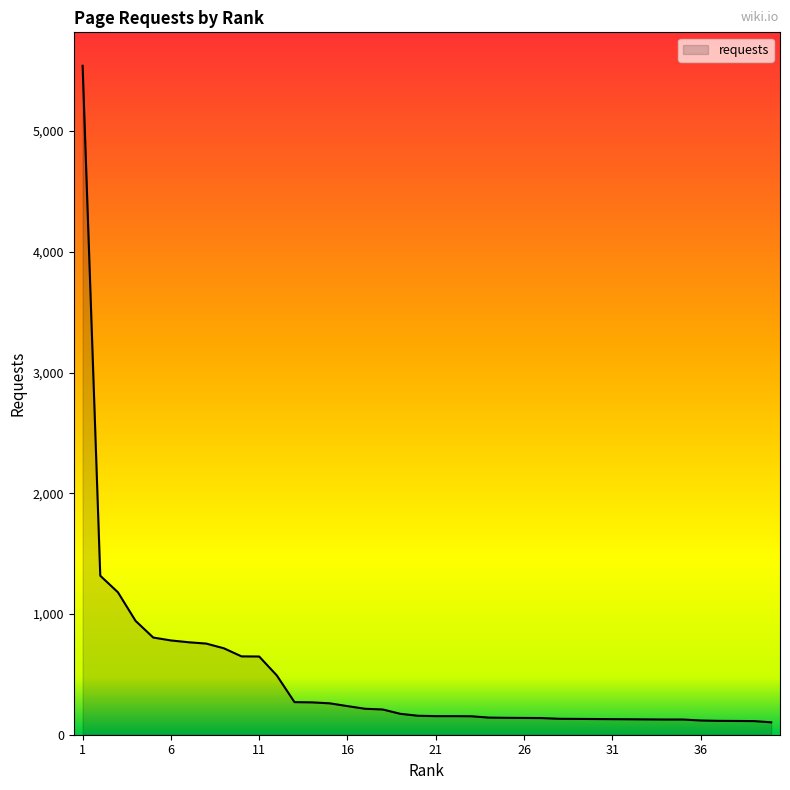

What is the smallest value displayed?

103